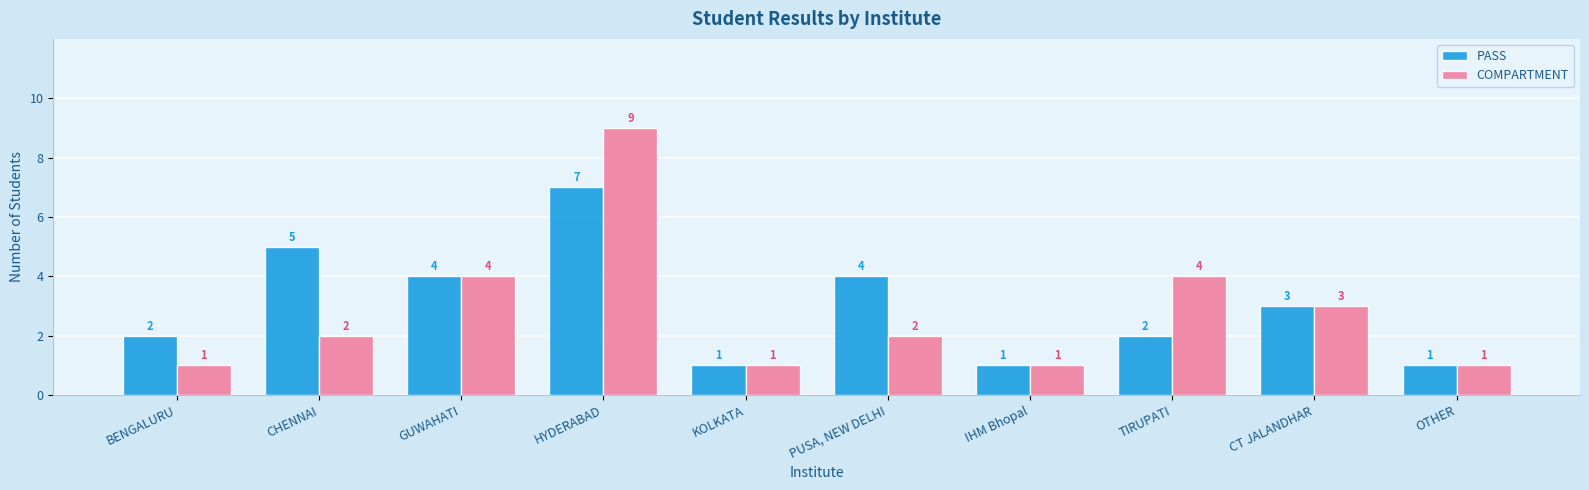

Which series has the widest spread of values?

COMPARTMENT